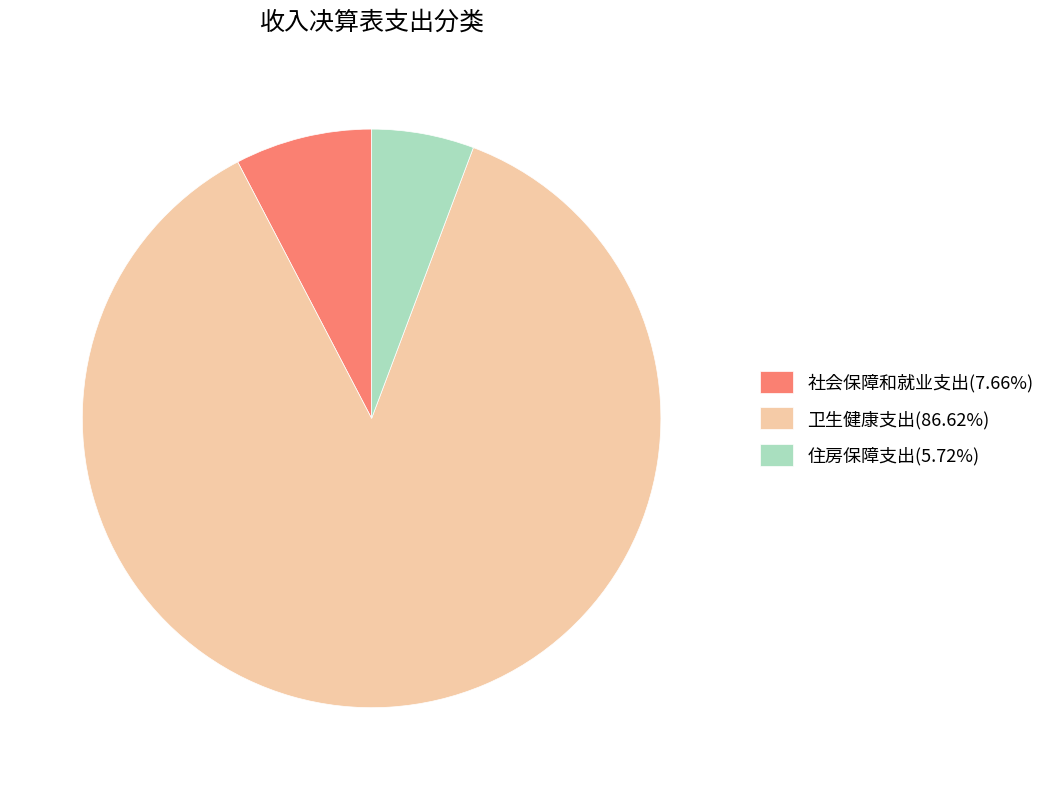

Is it true that 社会保障和就业支出 is 20% of the pie?

False